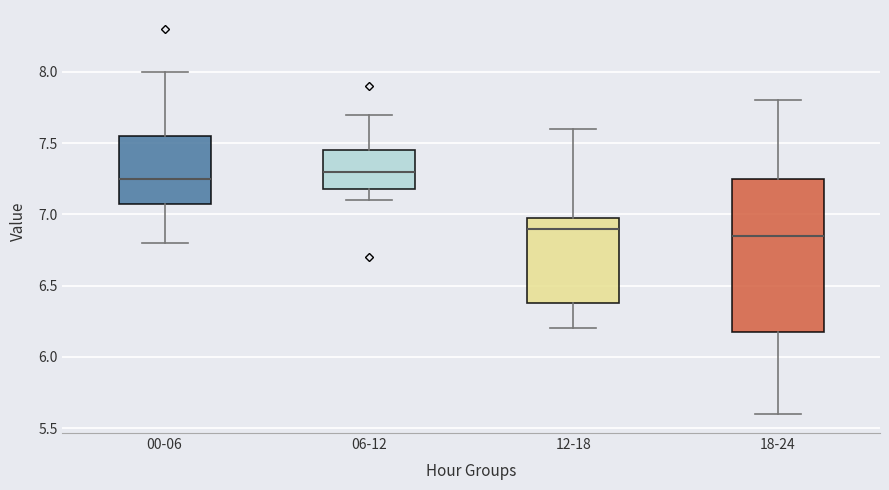

Where does the lower whisker of the box for 12-18 end on the y-axis? The values are not printed on the chart, so give them approximately, as read against the axis.

6.20